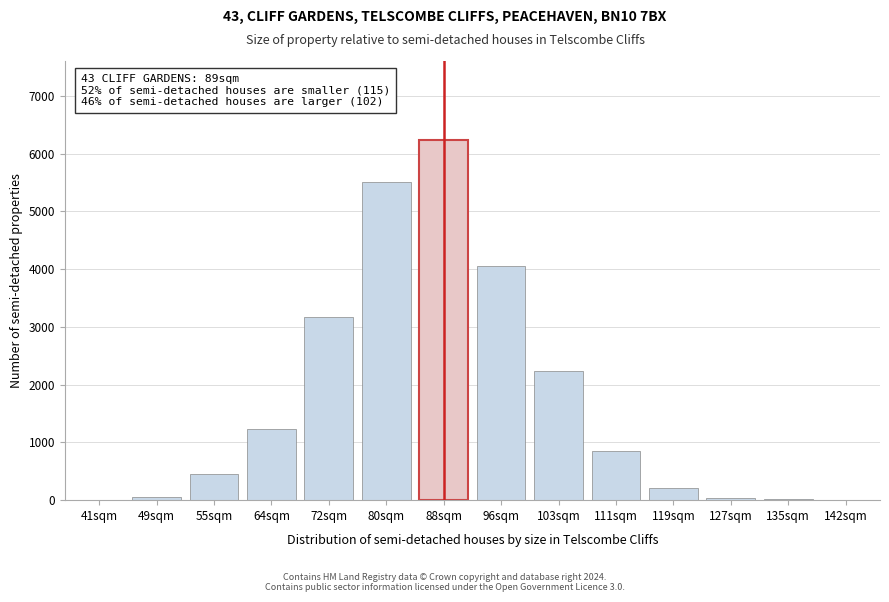

Which label corresponds to the largest value in the chart?

88sqm